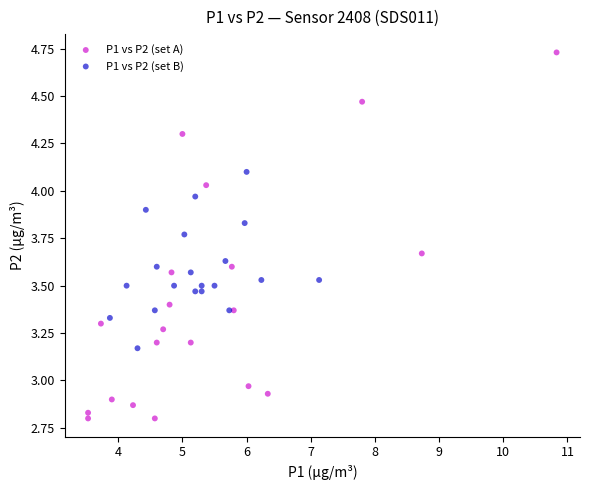

Which series reaches the minimum Y coordinate?

P1 vs P2 (set A)